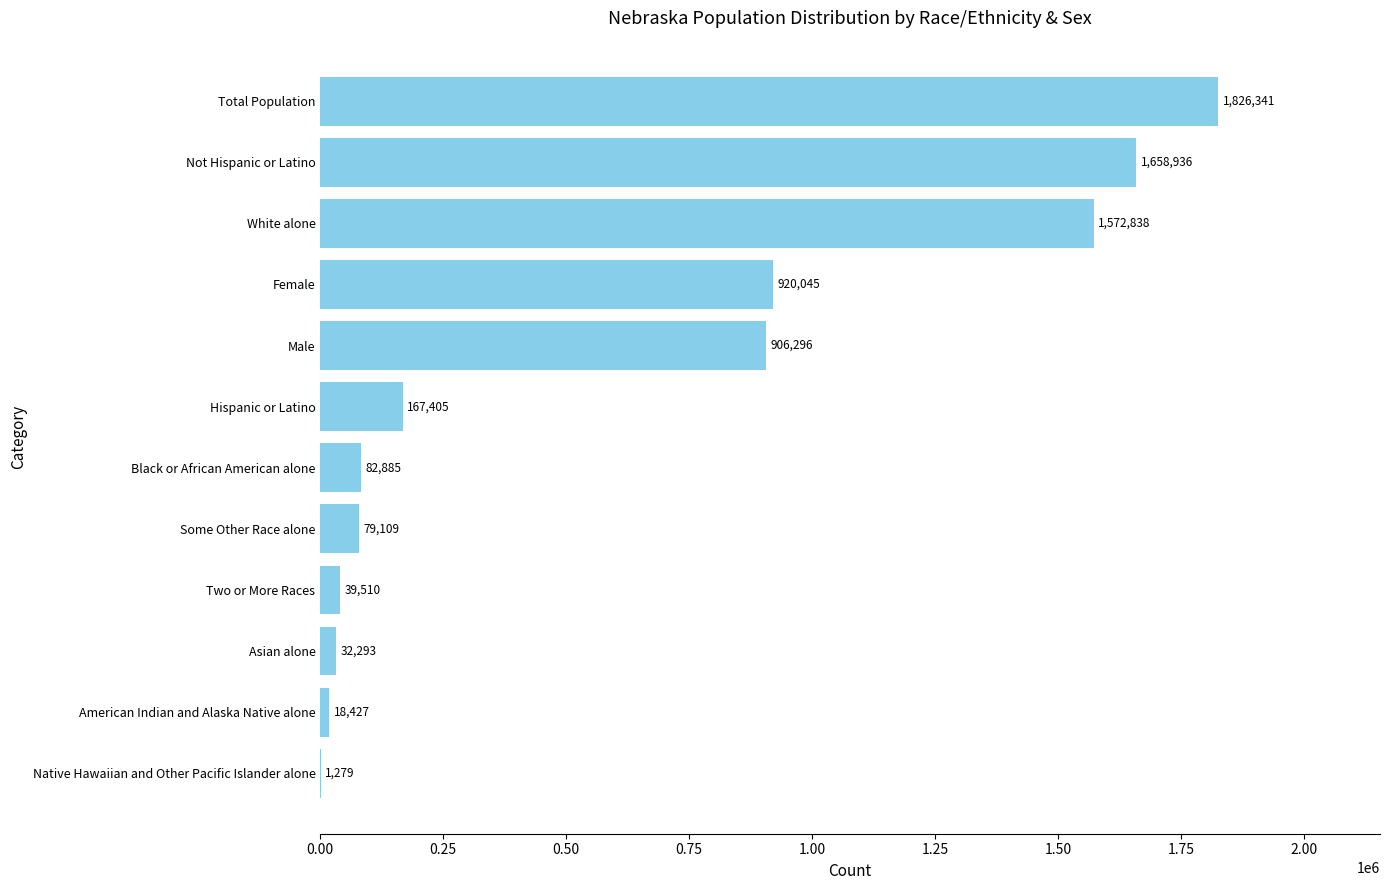

True or false: the data shows 79109 at Some Other Race alone.

True